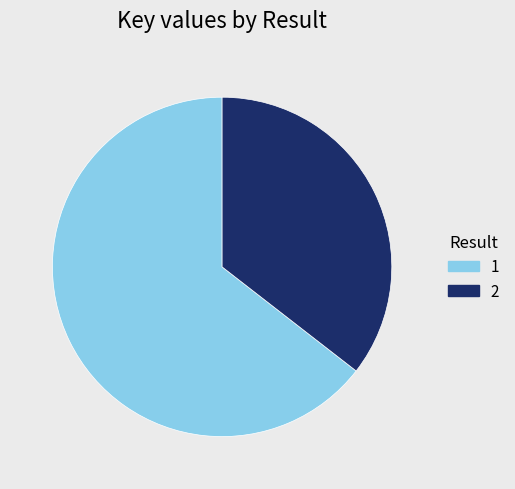

What is the largest slice in the pie chart?

1